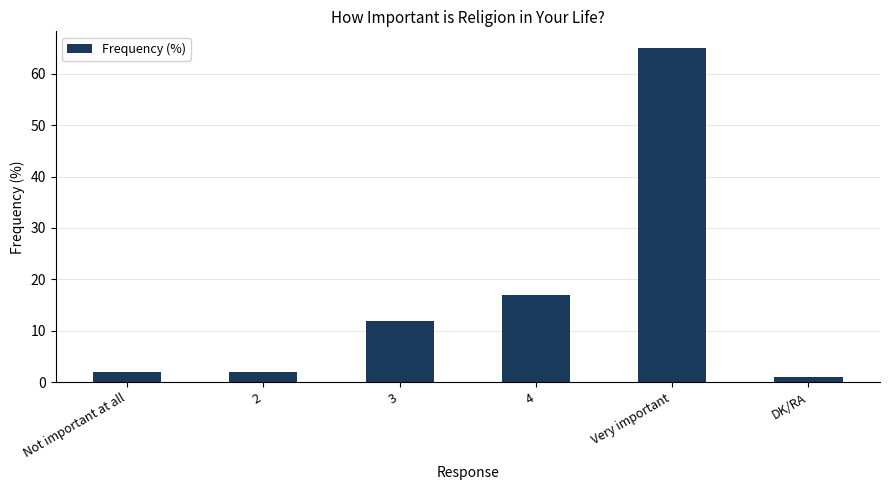

What is the change in value from 2 to 3?

+10